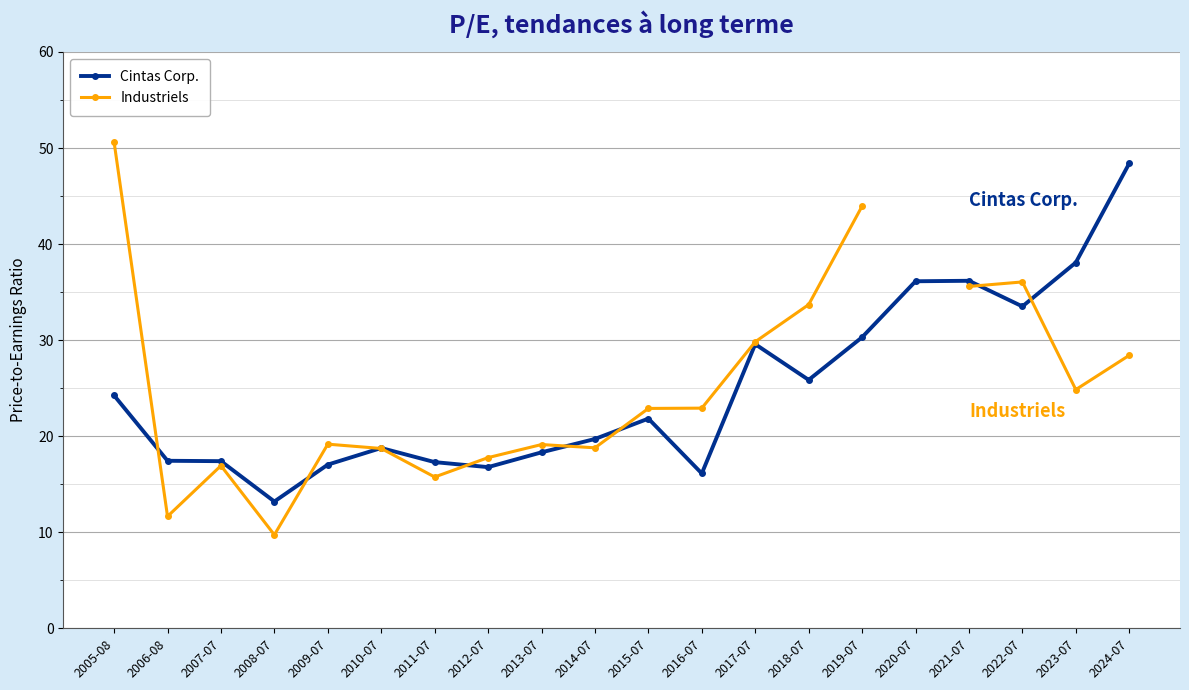

What is the label of the 17th point from the right?

2008-07